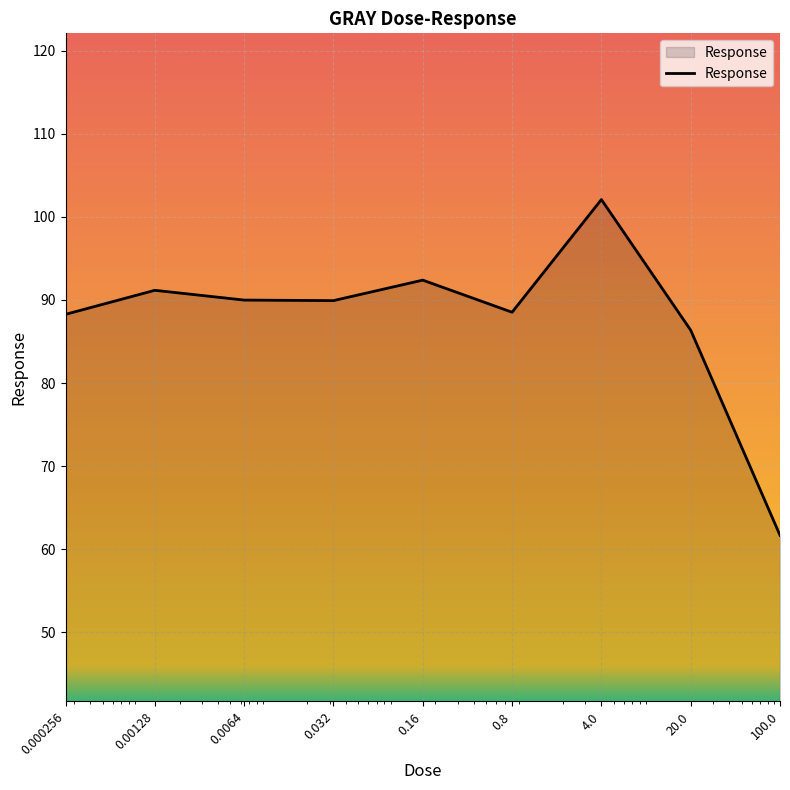

What is the minimum value shown in the chart?

61.7